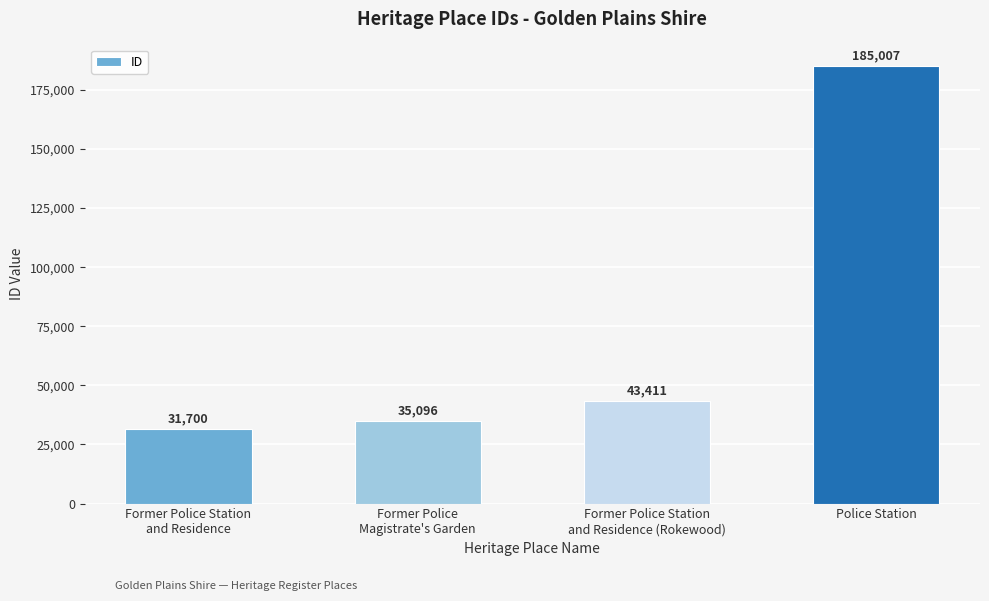

List the labels in order of value, smallest first.

Former Police Station
and Residence, Former Police
Magistrate's Garden, Former Police Station
and Residence (Rokewood), Police Station